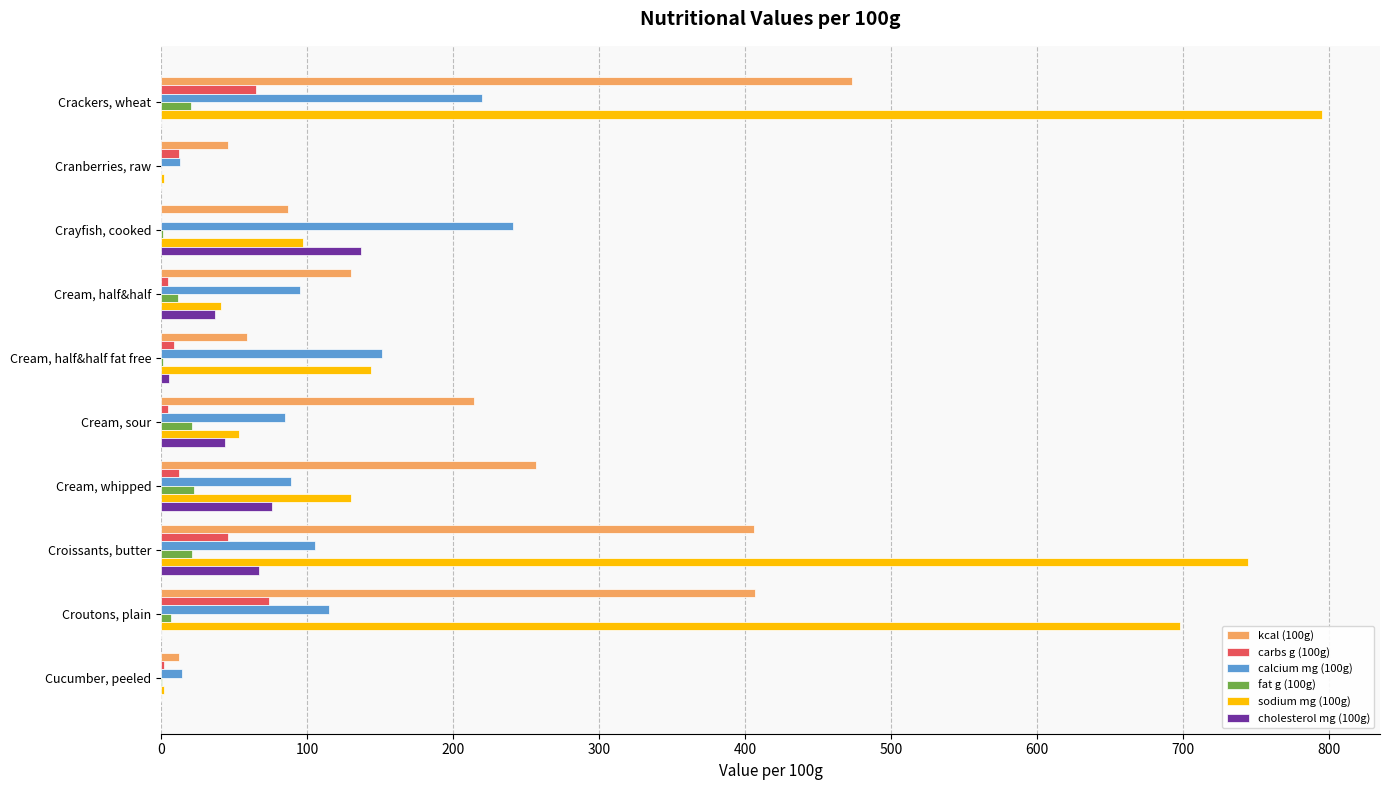

Is the value of calcium mg (100g) at Crackers, wheat greater than the value of cholesterol mg (100g) at Crayfish, cooked?

Yes